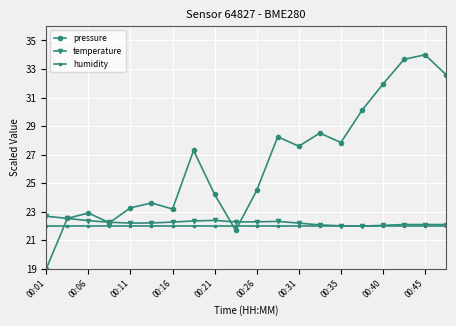

True or false: pressure has more than 2 points higher than both neighbors.

True